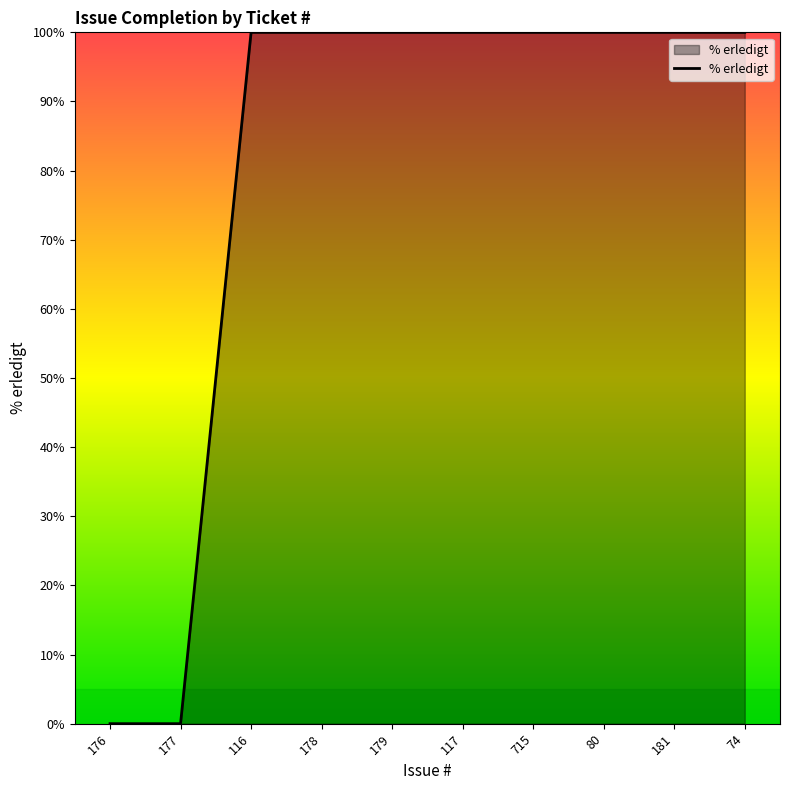

What is the change in value from 176 to 74?

+100